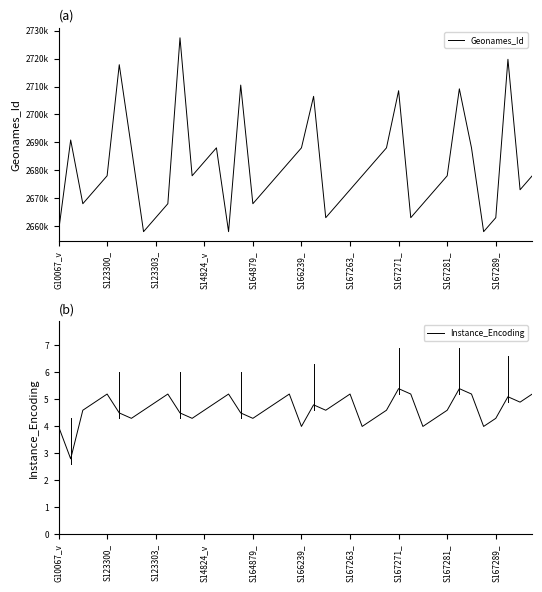

List the series in order of their peak value, lowest first.

Instance_Encoding, Geonames_Id